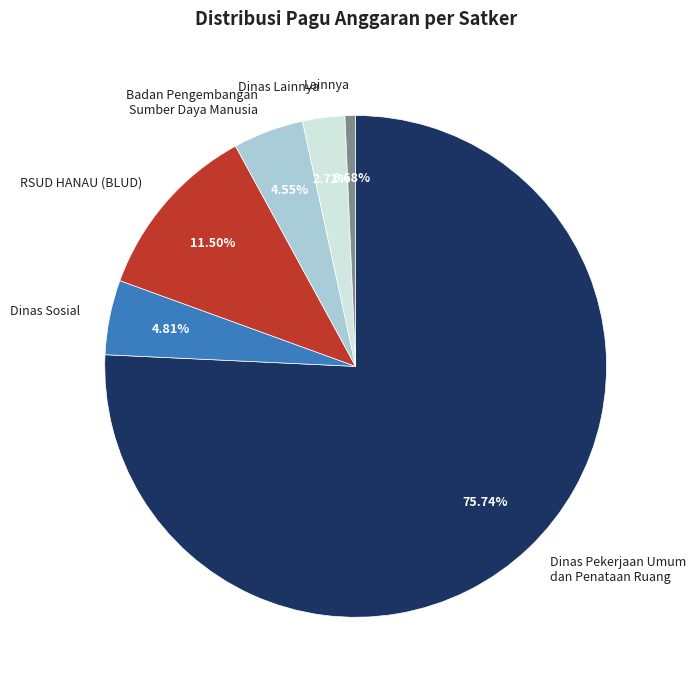

What percentage do Dinas Sosial and Badan Pengembangan Sumber Daya Manusia together represent?

9.4%